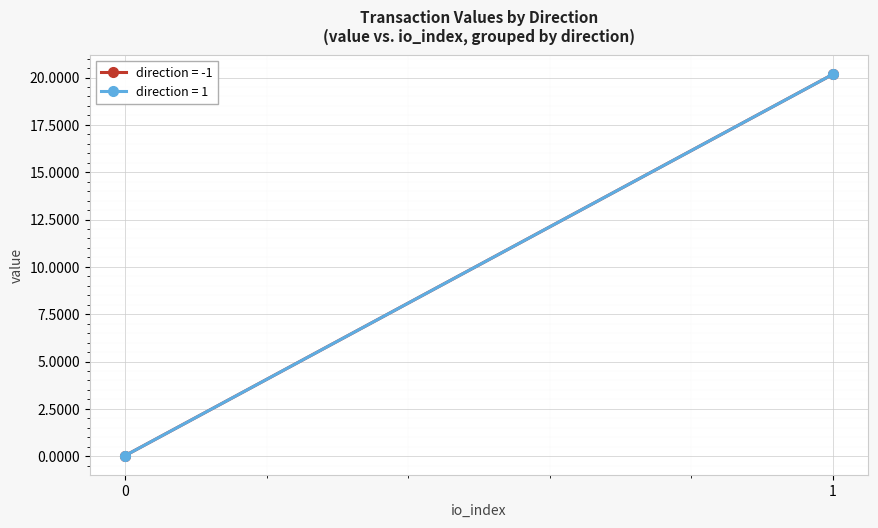

How many values in the io_index series are below 1?

2